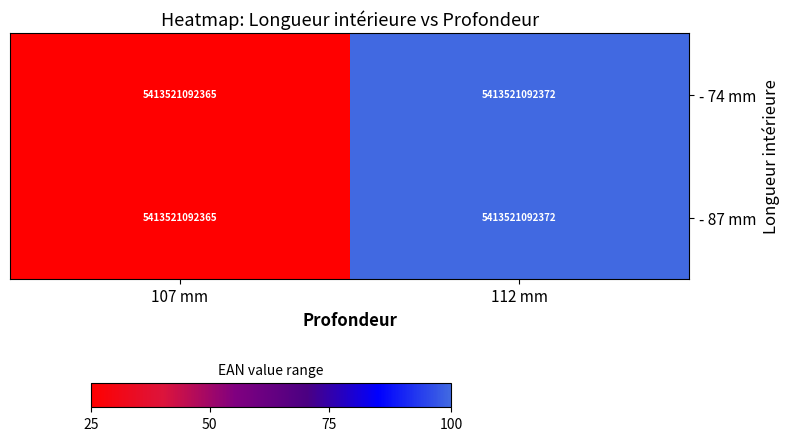

Rank the series by their maximum value, from lowest to highest.

- 74 mm, - 87 mm